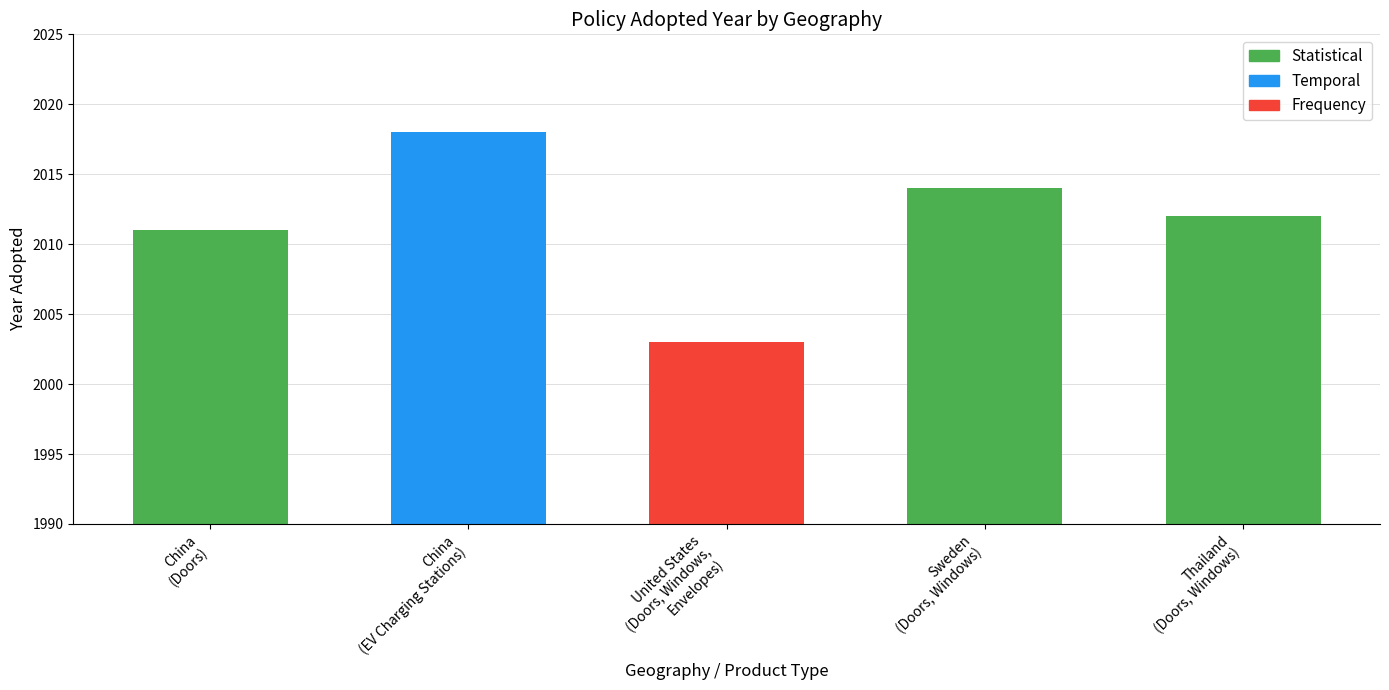

Rank the categories by value from lowest to highest.

United States
(Doors, Windows,
Envelopes), China
(Doors), Thailand
(Doors, Windows), Sweden
(Doors, Windows), China
(EV Charging Stations)